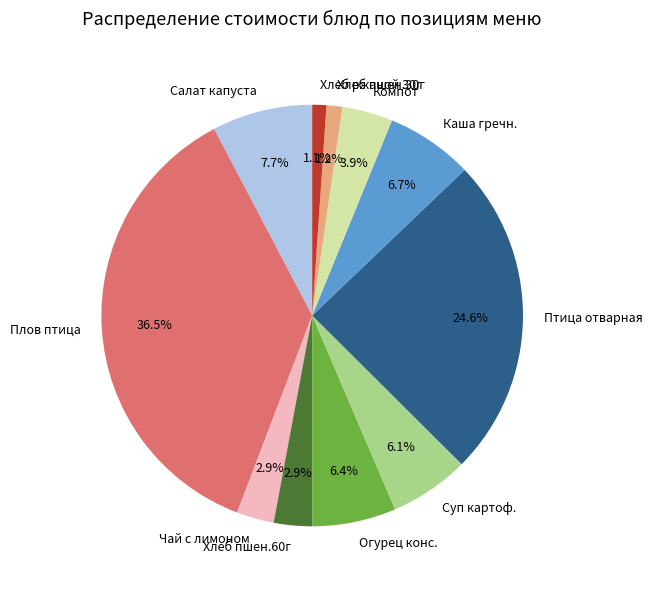

Which category has the biggest portion of the pie?

Плов птица